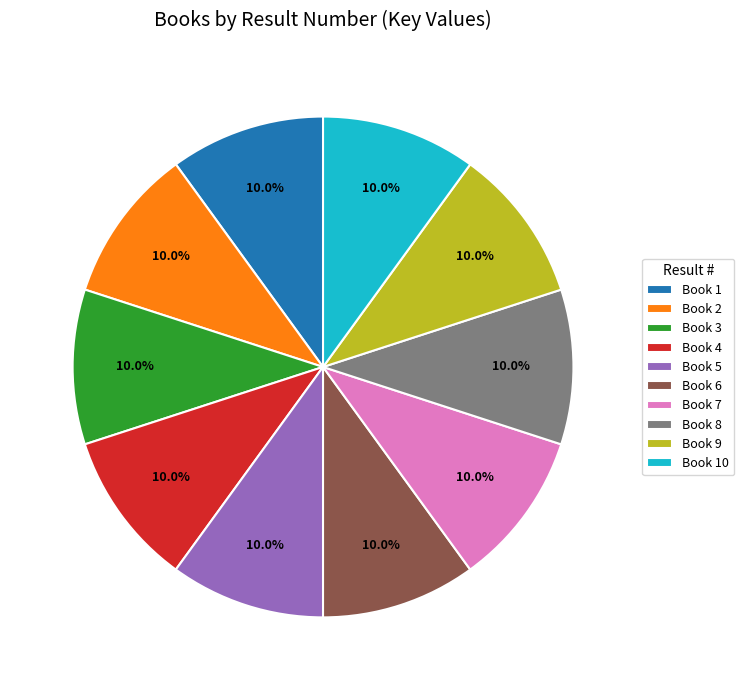

Does Book 5 represent more than half of the total?

No